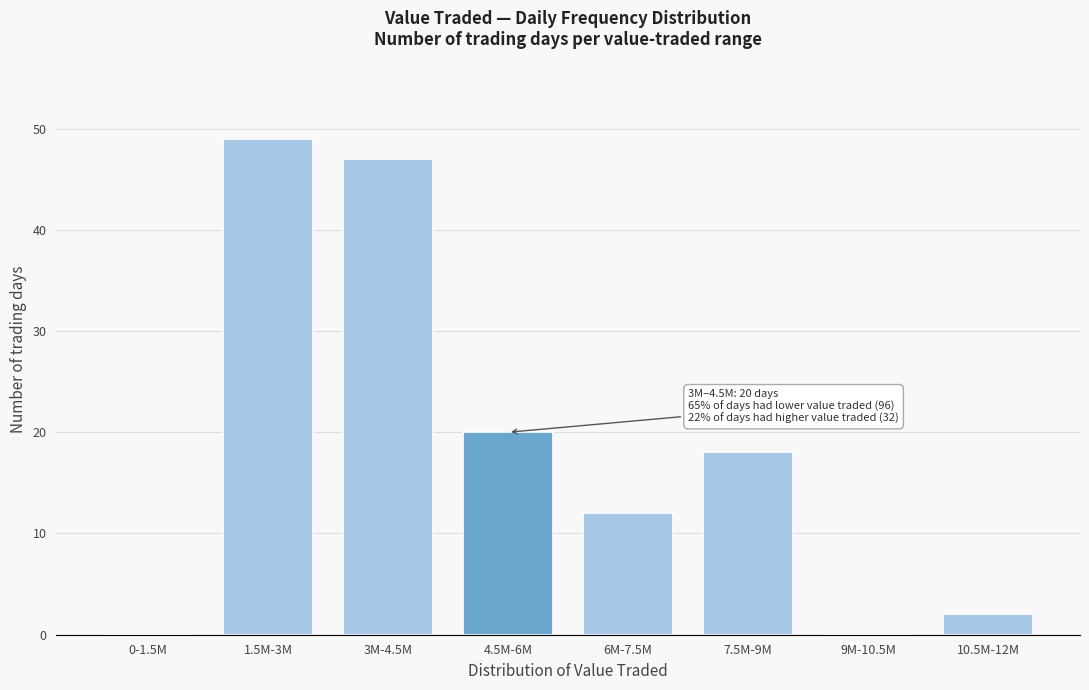

Reading right to left, what are all the values shown in this chart?

10.5M-12M=2	9M-10.5M=0	7.5M-9M=18	6M-7.5M=12	4.5M-6M=20	3M-4.5M=47	1.5M-3M=49	0-1.5M=0